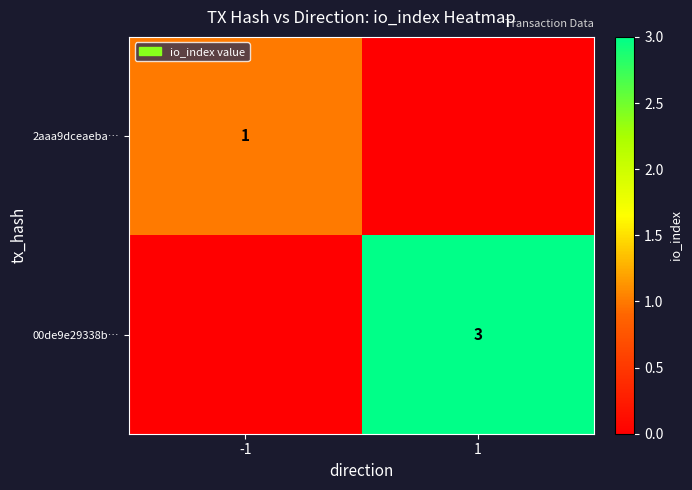

The value of 2aaa9dceaeba… at -1 is 0. True or false?

False